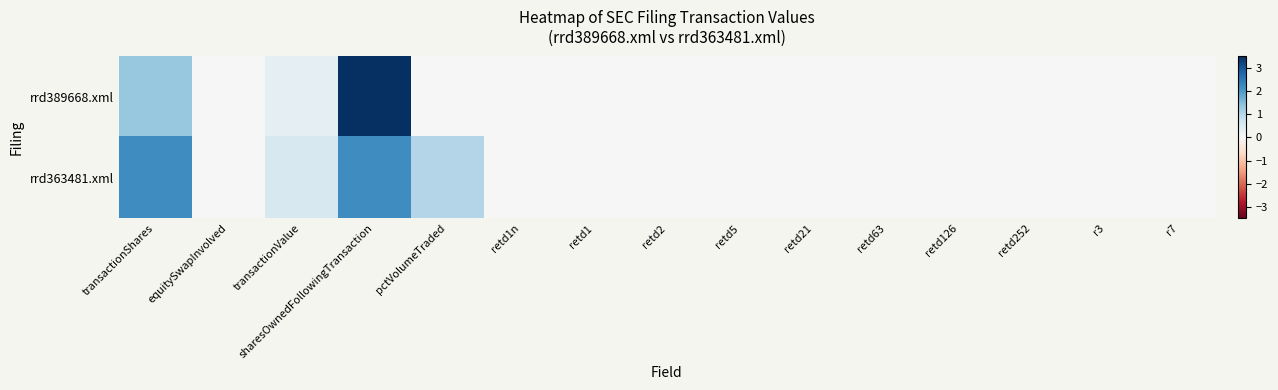

Between r3 and retd1, which is larger?

r3